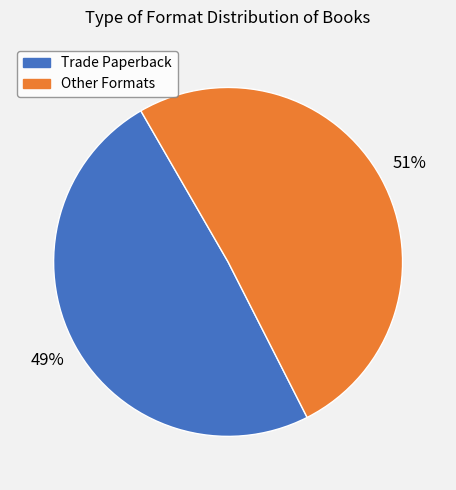

Is there a majority slice in this chart?

Yes